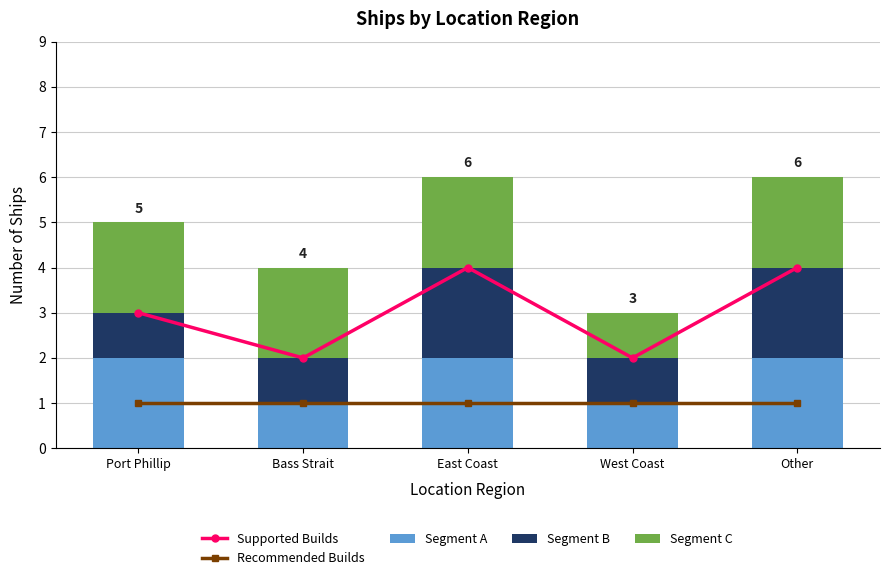

Are the bars horizontal?

No